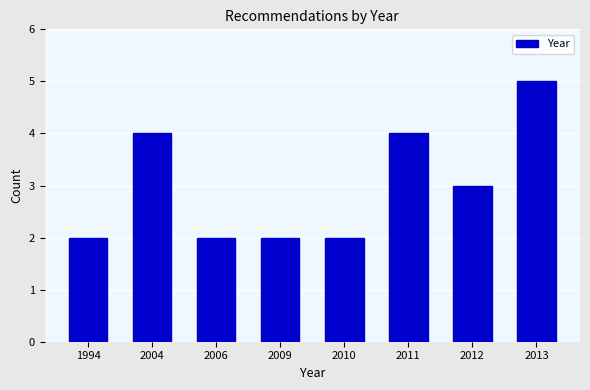

Reading left to right, what are all the values shown in this chart?

2	4	2	2	2	4	3	5